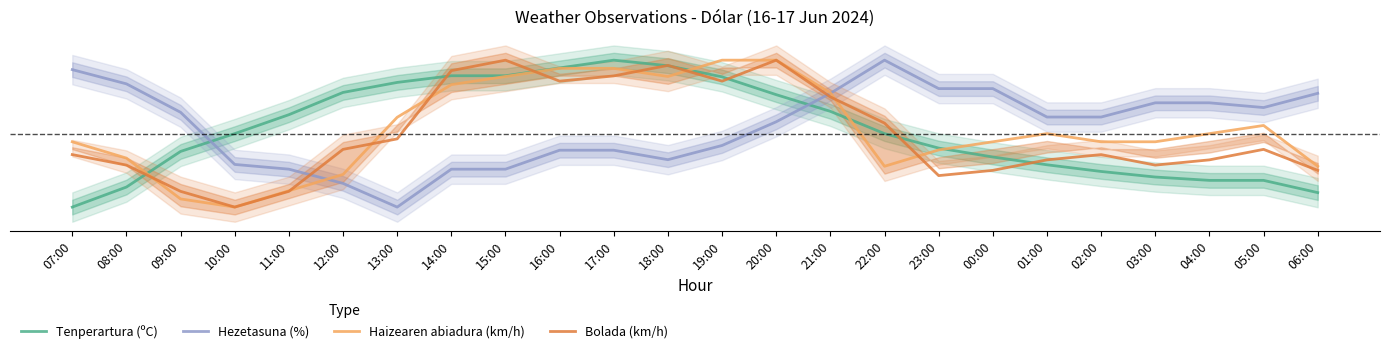

Between which two adjacent categories do Tenperartura (ºC) and Bolada (km/h) first intersect?

08:00 and 09:00